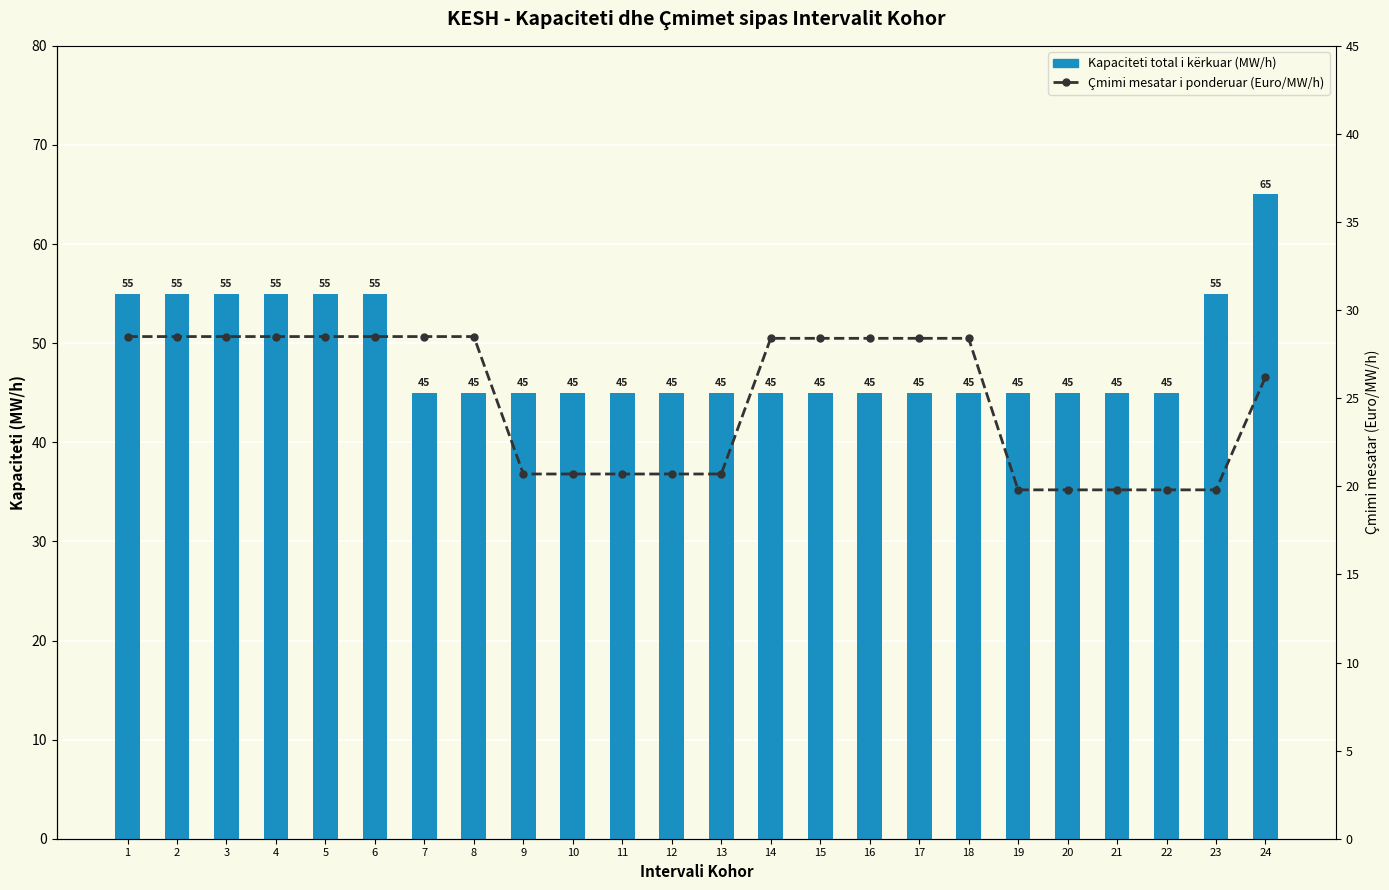

At how many categories does at least one series exceed 24?

24